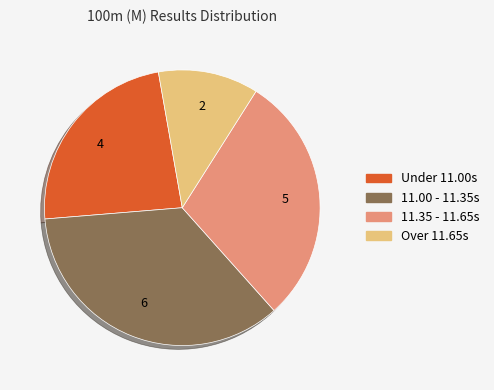

Is there any slice that represents more than half of the pie?

No